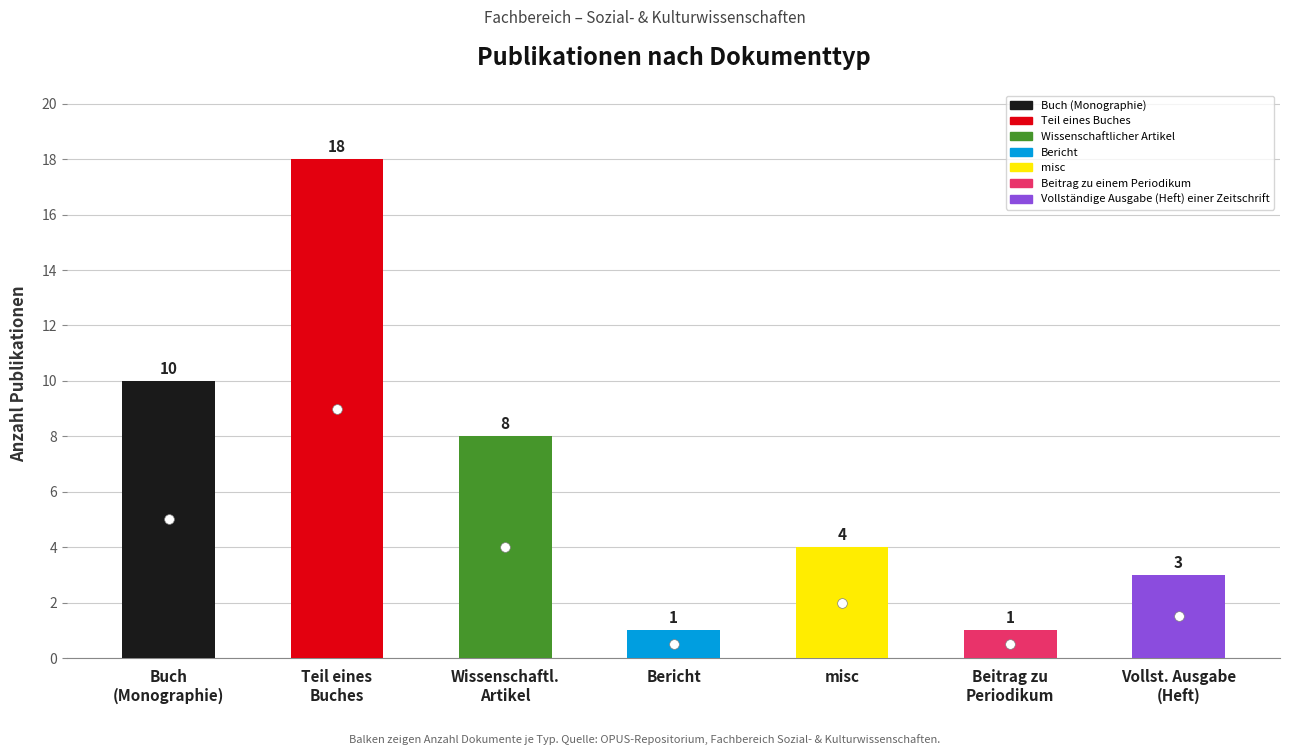

Reading left to right, extract all data points from this chart.

10	18	8	1	4	1	3